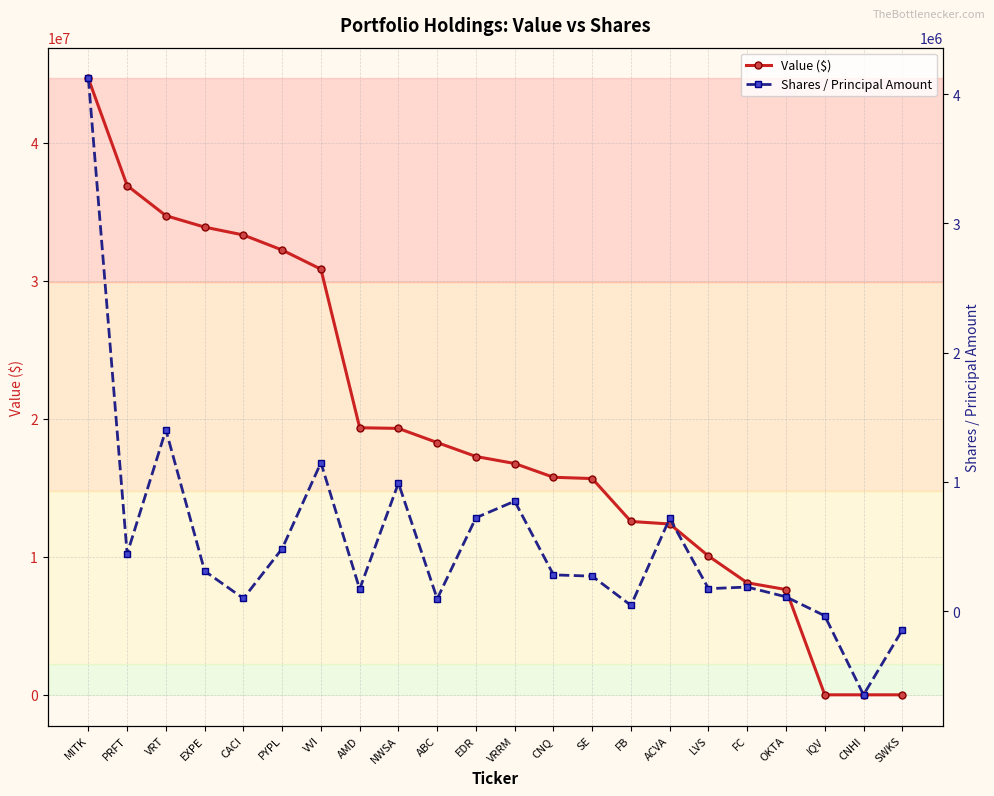

Reading right to left, what are all the values shown in this chart?

Value ($): 0	0	0	7628500	8118015	10055808	12379965	12560828	15670800	15764840	16762000	17269690	18280850	19305332	19353536	30845767	32230523	33320860	33891866	34720308	36900441	44662068
Shares / Principal Amount: -146977	-647922	-36431	110000	185852	173376	716848	43769	270000	280214	850000	721977	95000	990017	169902	1147536	482999	97761	309826	1401708	442823	4120117